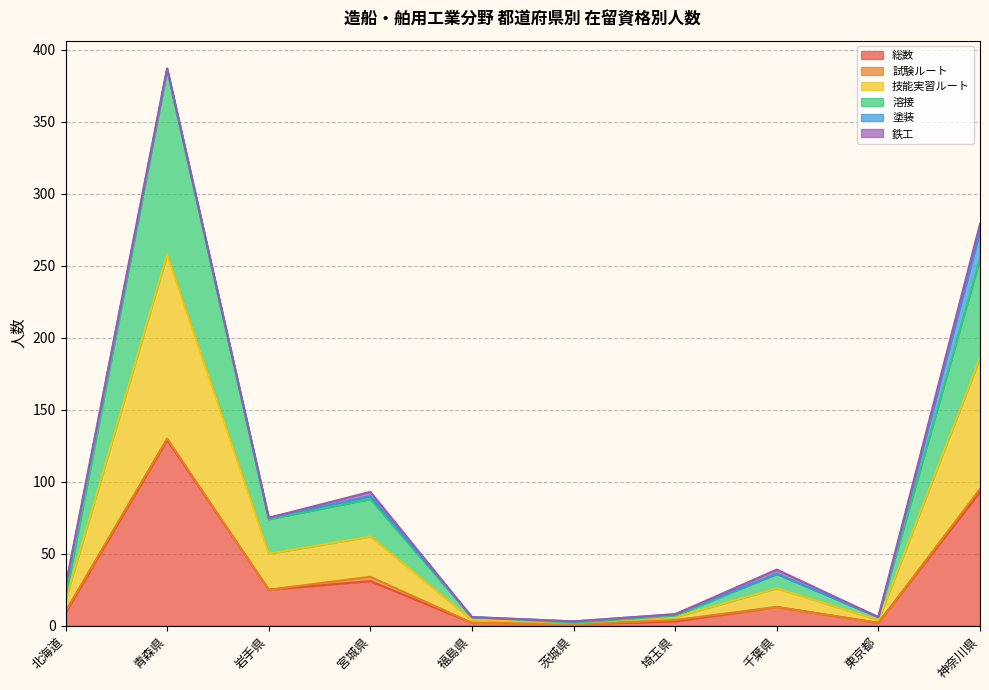

True or false: 溶接 and 総数 cross at least once.

False